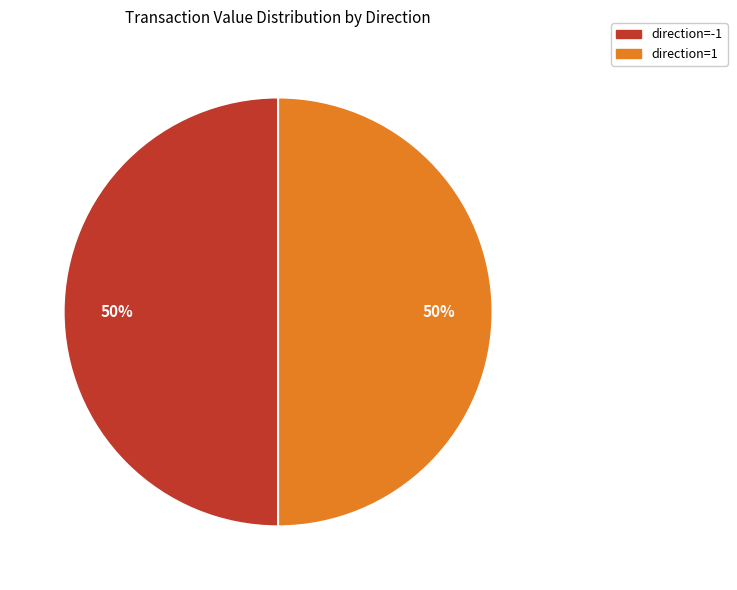

Is the sum of direction=1 and direction=-1 greater than half?

Yes